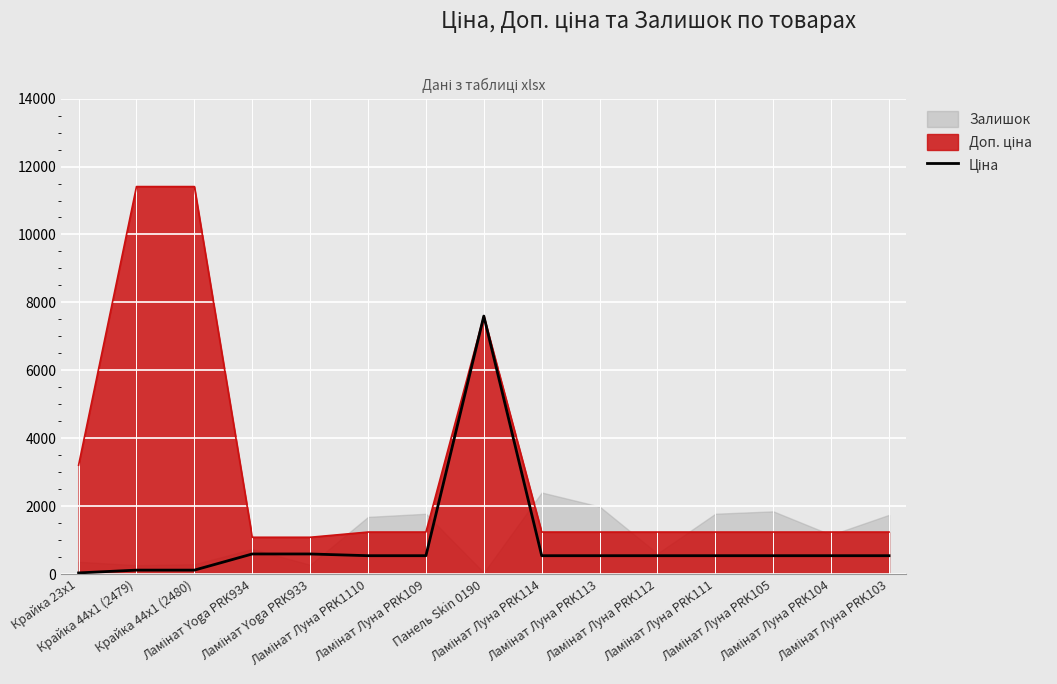

What position from the left is Ламінат Луна PRK113?

10